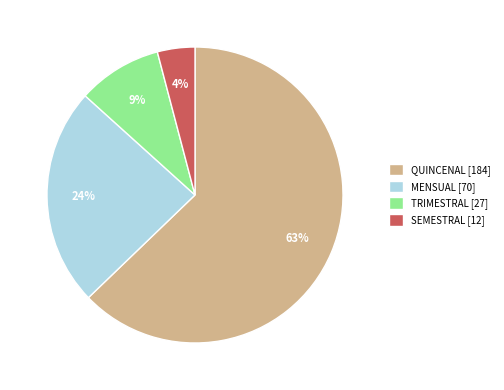

To the nearest percent, what is the average slice percentage?

25%